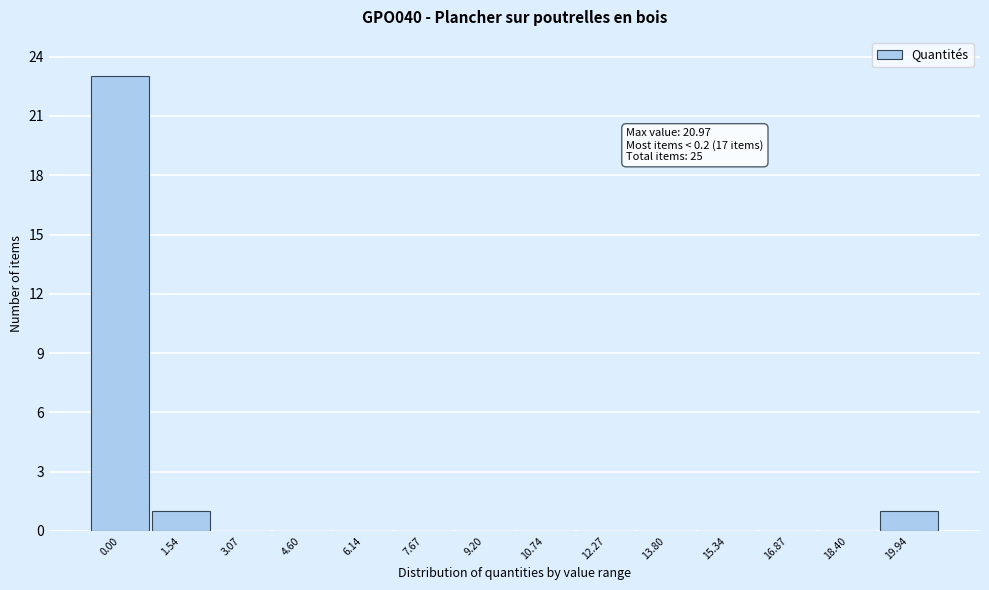

Reading right to left, what are all the values shown in this chart?

19.94=1	18.40=0	16.87=0	15.34=0	13.80=0	12.27=0	10.74=0	9.20=0	7.67=0	6.14=0	4.60=0	3.07=0	1.54=1	0.00=23